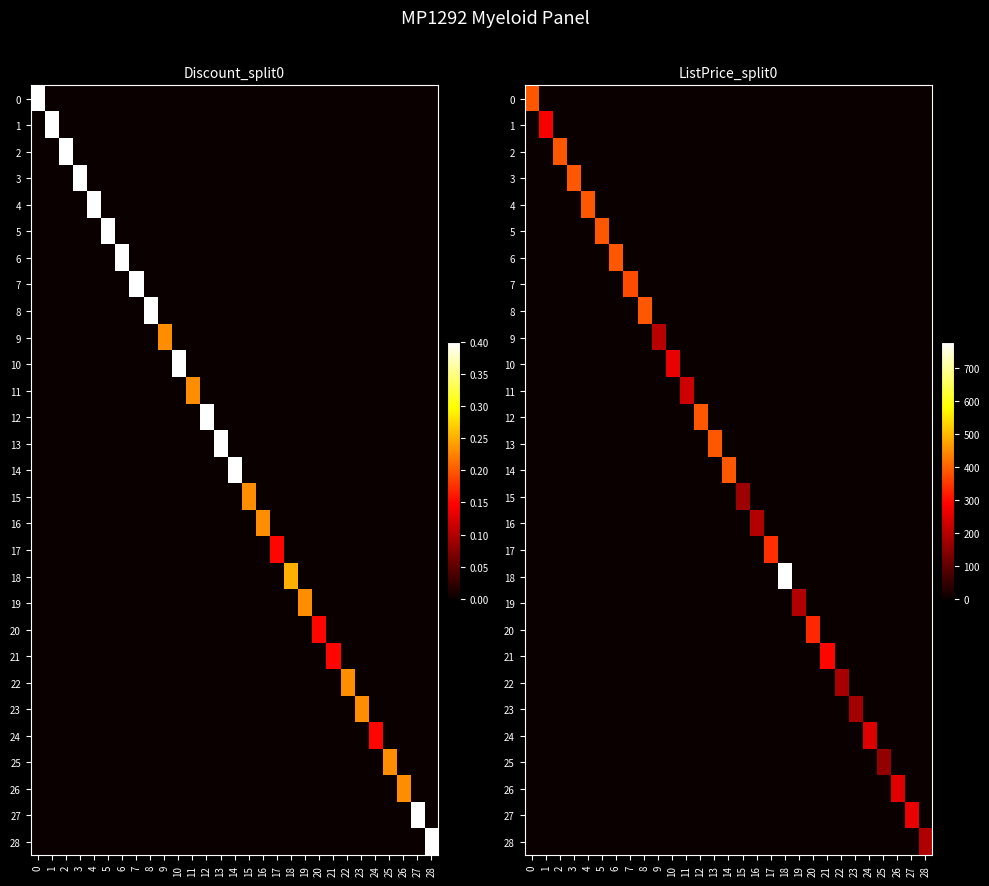

What is the total value across all series at 4?

385